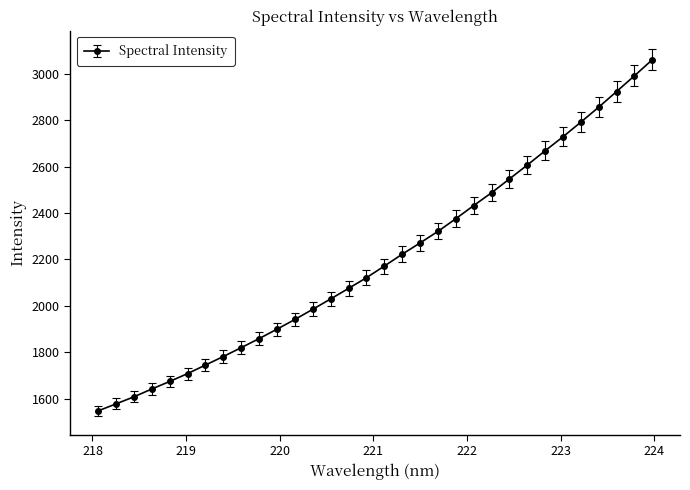

What is the maximum value shown in the chart?

3060.2